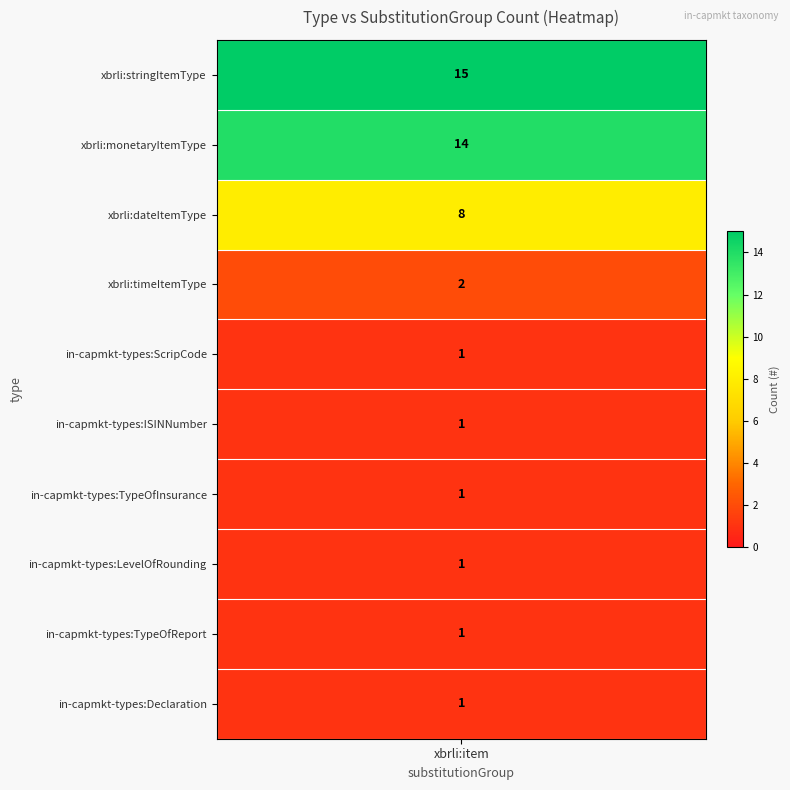

Which label corresponds to the smallest value in the chart?

in-capmkt-types:ScripCode